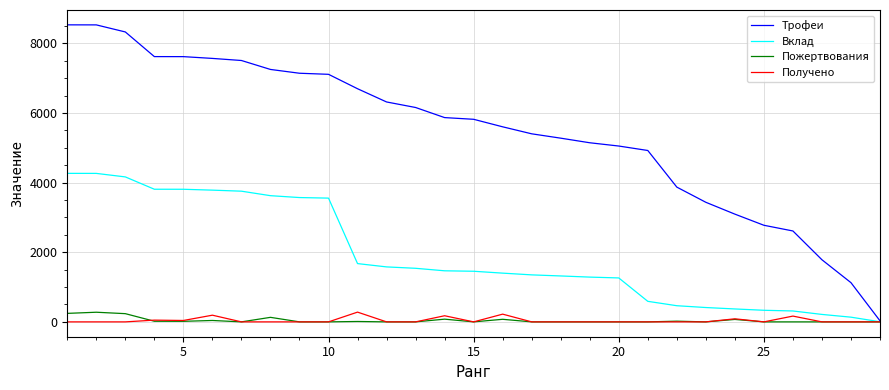

Which series has the widest spread of values?

Трофеи